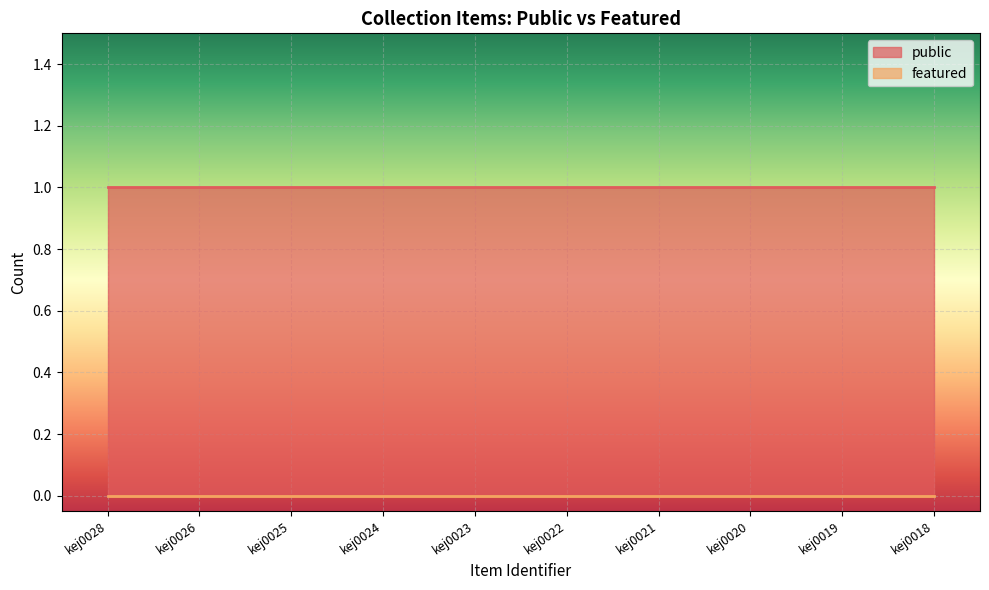

Reading left to right, what are all the values shown in this chart?

public: kej0028=1	kej0026=1	kej0025=1	kej0024=1	kej0023=1	kej0022=1	kej0021=1	kej0020=1	kej0019=1	kej0018=1
featured: kej0028=0	kej0026=0	kej0025=0	kej0024=0	kej0023=0	kej0022=0	kej0021=0	kej0020=0	kej0019=0	kej0018=0